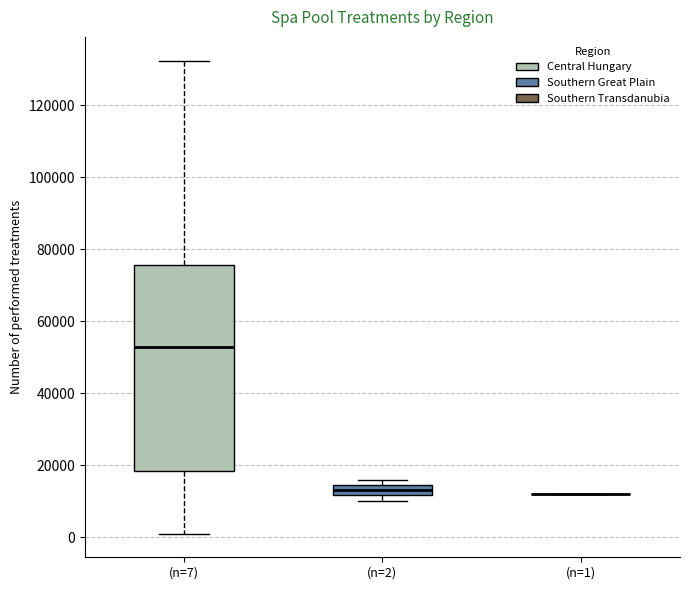

Which box is the tallest, from its lower edge to its upper edge?

(n=7)